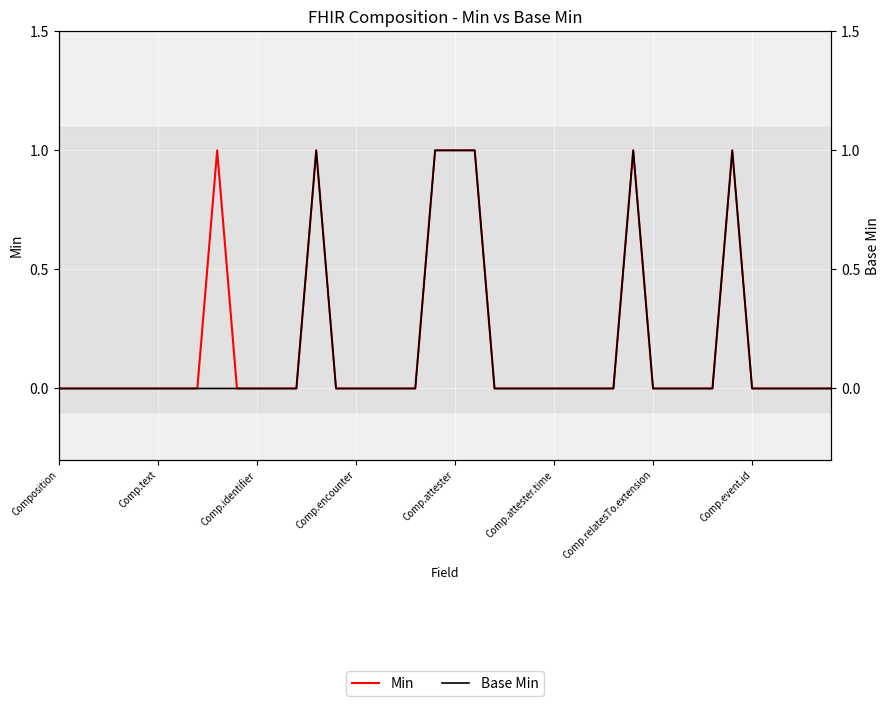

Count the Min values in the range 0 to 1.

40